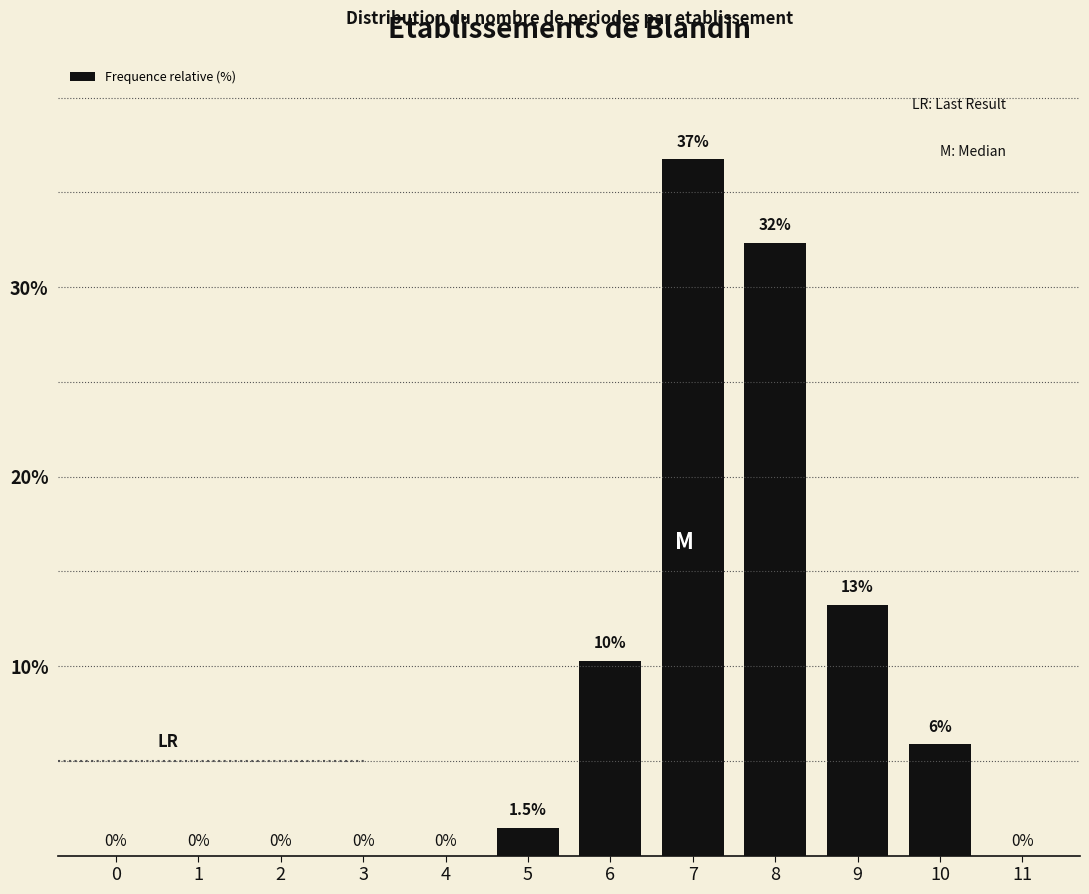

Reading left to right, what are all the values shown in this chart?

0=0.0	1=0.0	2=0.0	3=0.0	4=0.0	5=1.5	6=10.3	7=36.8	8=32.4	9=13.2	10=5.9	11=0.0